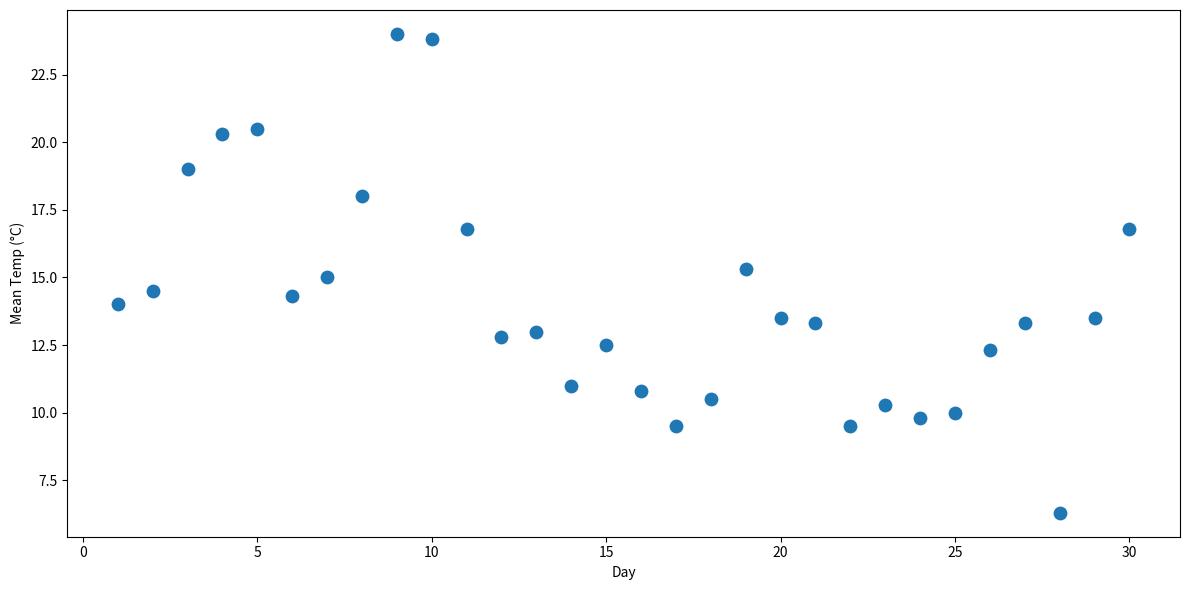

What is the range of Y values (max minus min)?

17.7